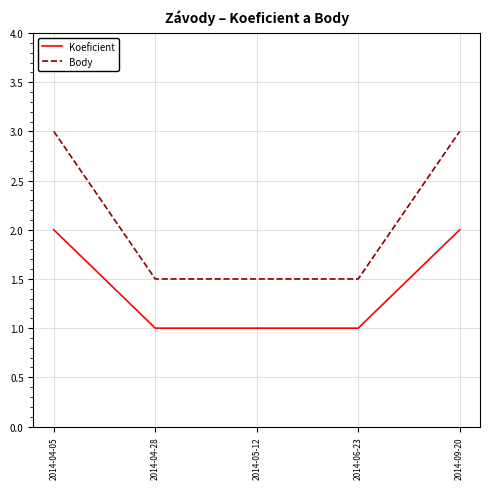

What position from the left is 2014-05-12?

3